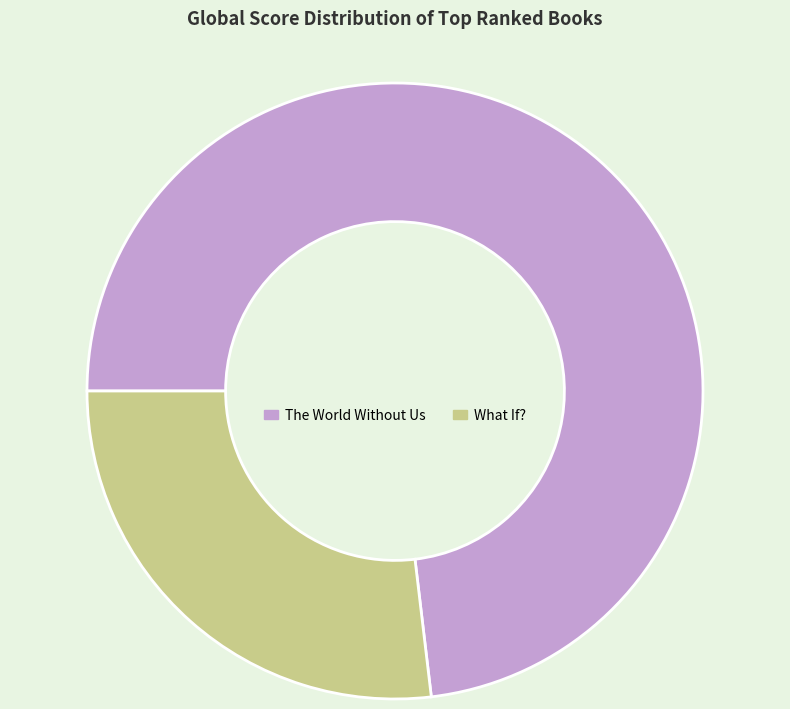

Is it true that What If? is 20% of the pie?

False